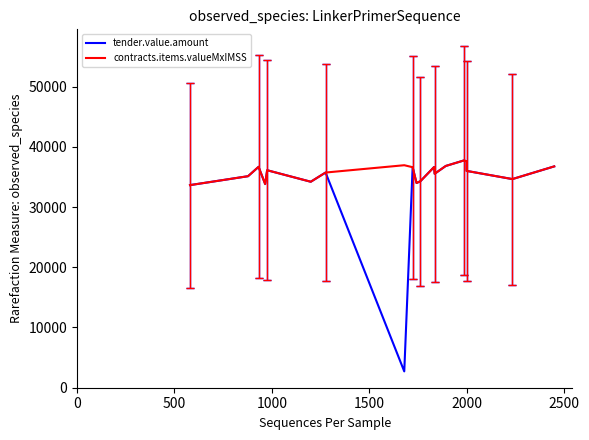

What are all the series names shown in the legend?

tender.value.amount, contracts.items.valueMxIMSS